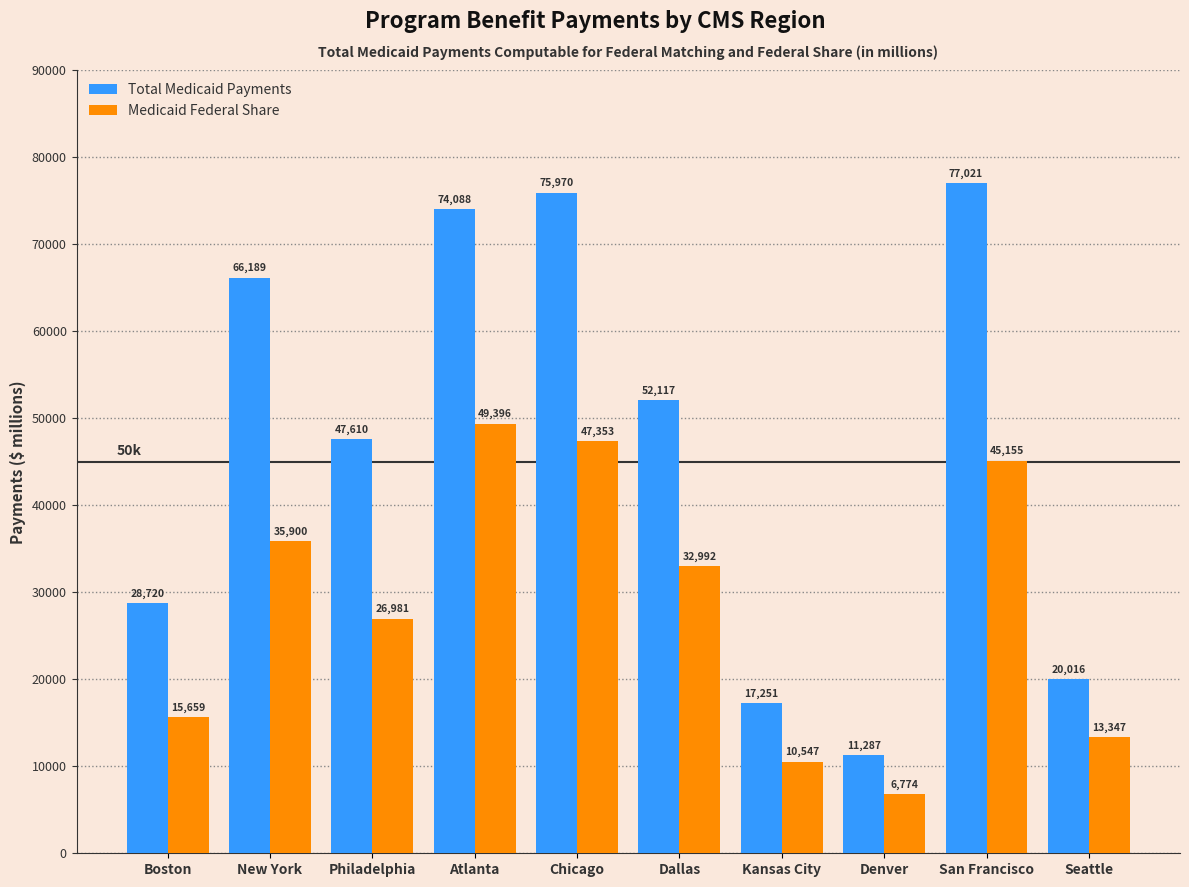

Is it true that Total Medicaid Payments equals 17251 at Kansas City?

True